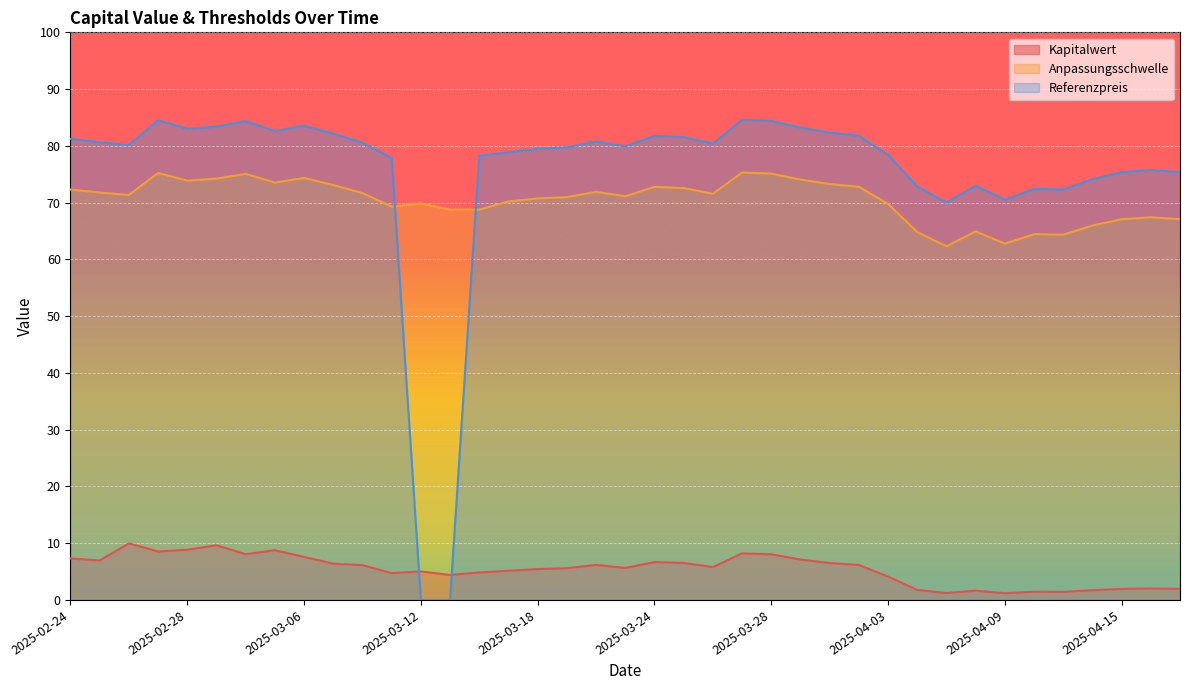

After their last crossing, which series has the higher values: Referenzpreis or Kapitalwert?

Referenzpreis